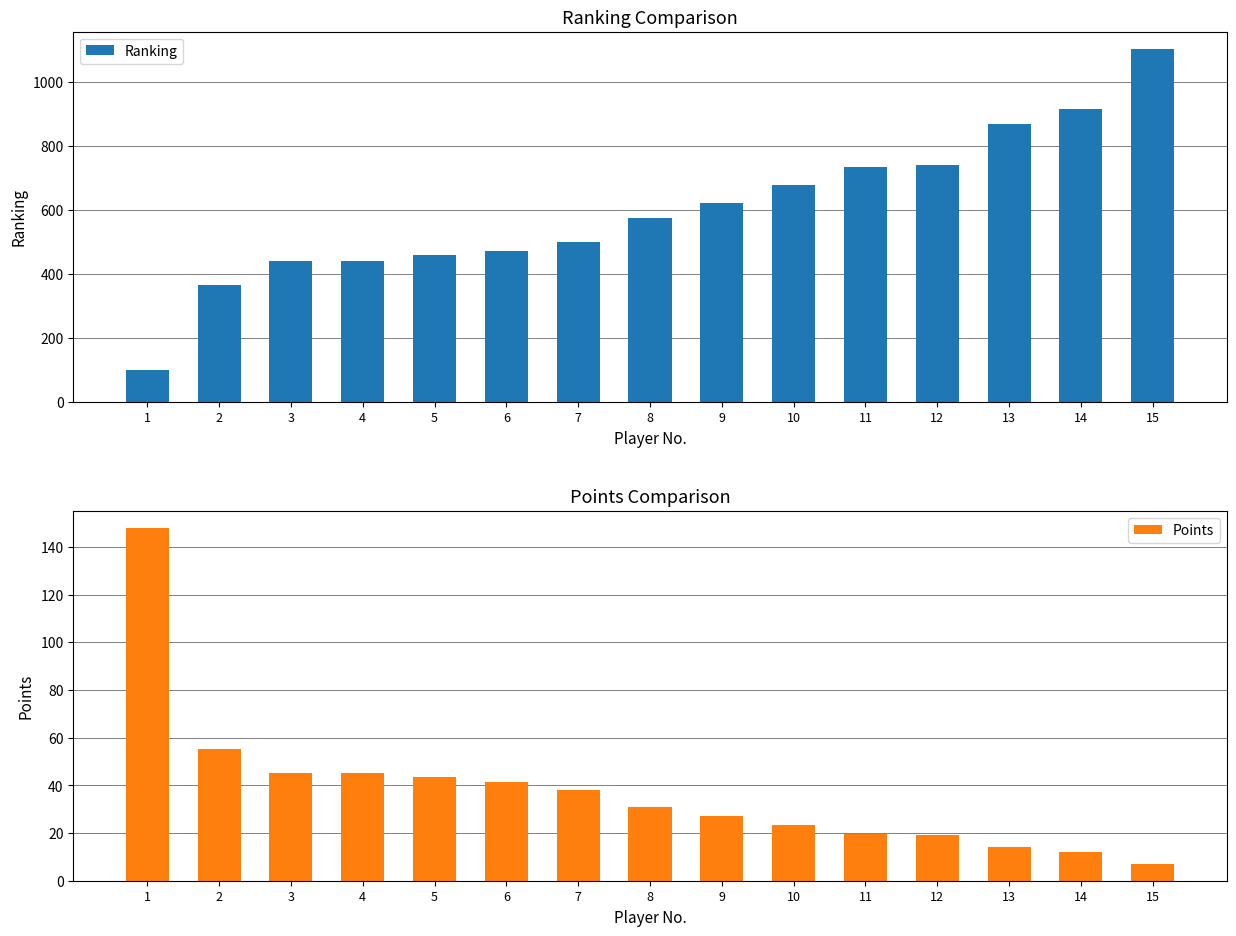

List the series in order of their overall mean, lowest first.

Points, Ranking